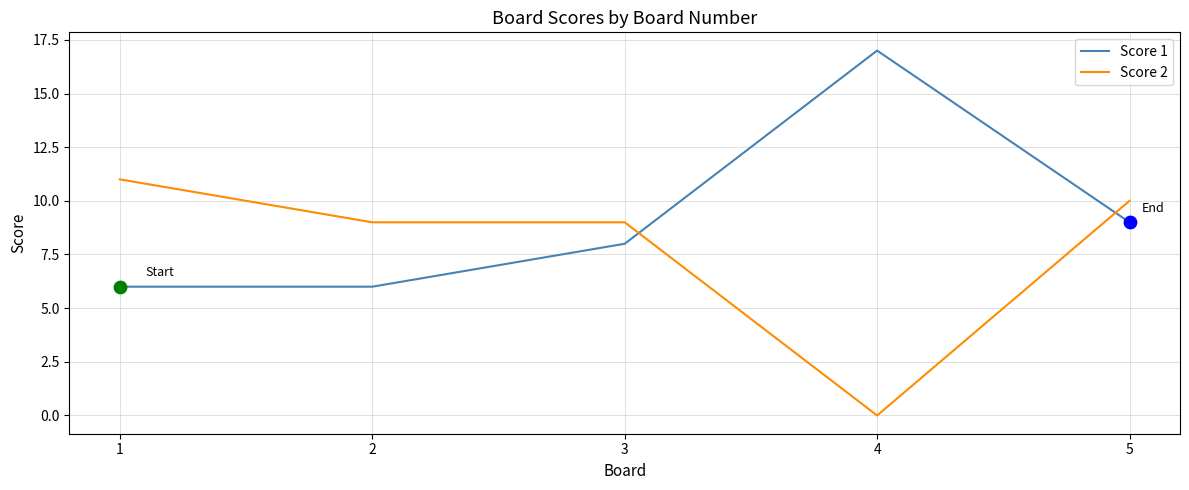

Which series has the largest total across all categories?

Score 1